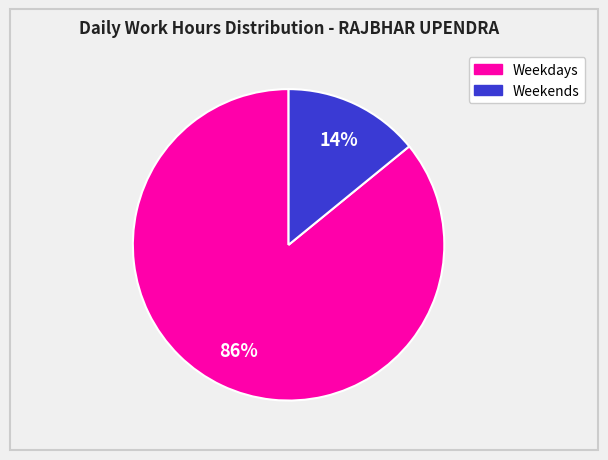

To the nearest percent, what is the average slice percentage?

50%